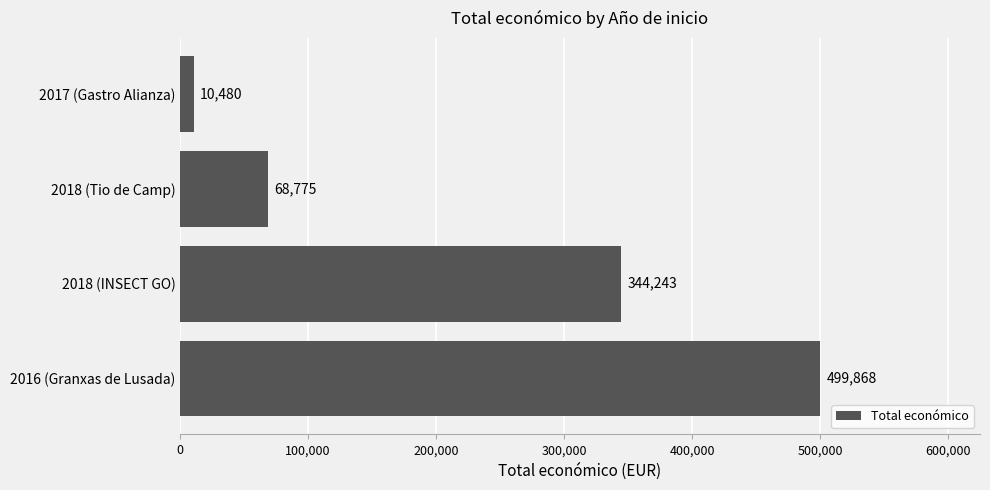

At which label is the value closest to 255174?

2018 (INSECT GO)